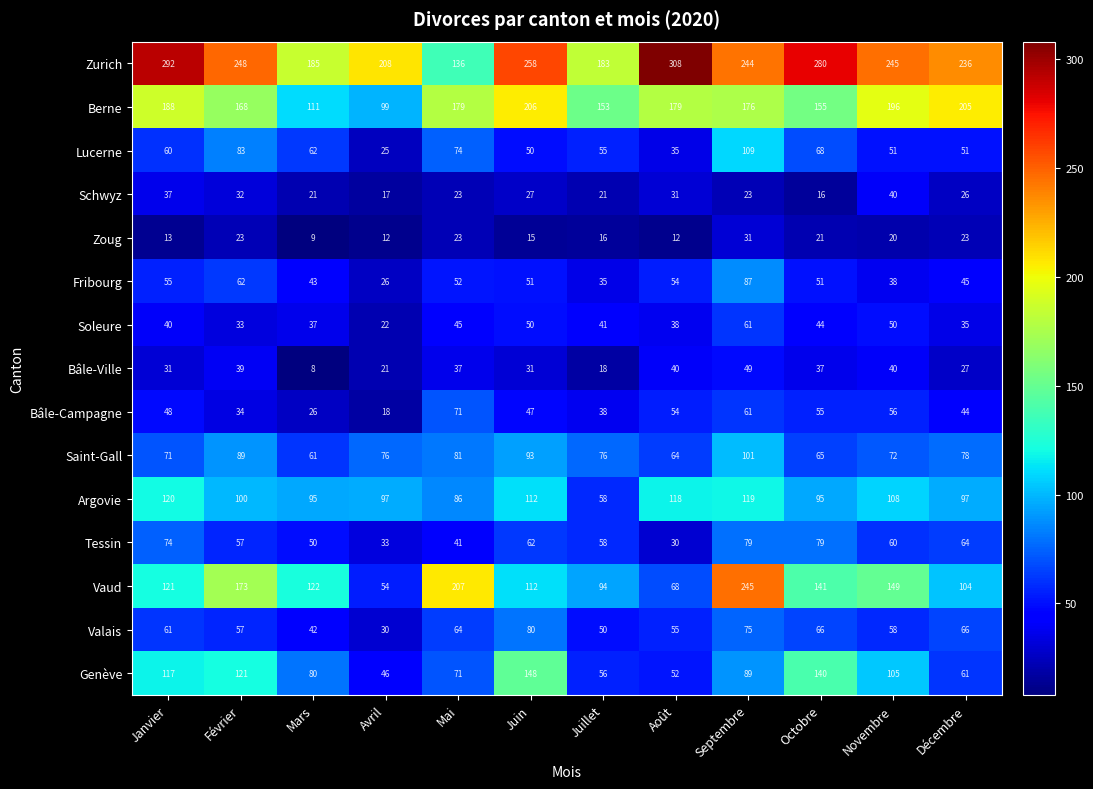

At which category is the sum across all series the highest?

Septembre